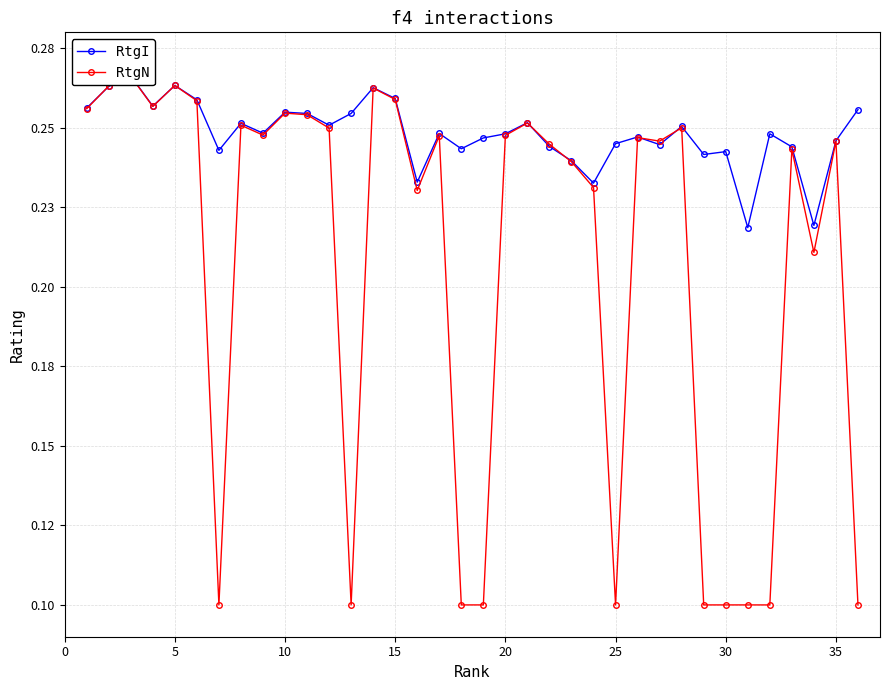

Count the number of categories in the chart.

36